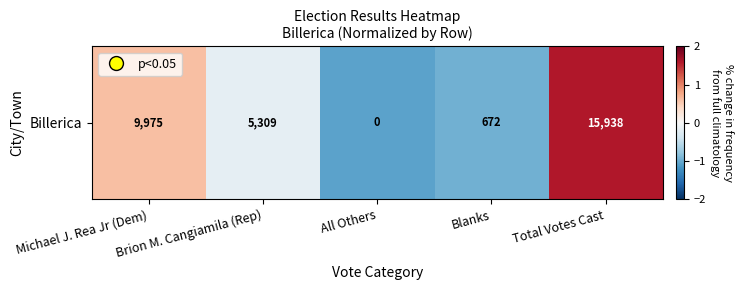

True or false: the data shows 0.8 at Michael J. Rea Jr (Dem).

False